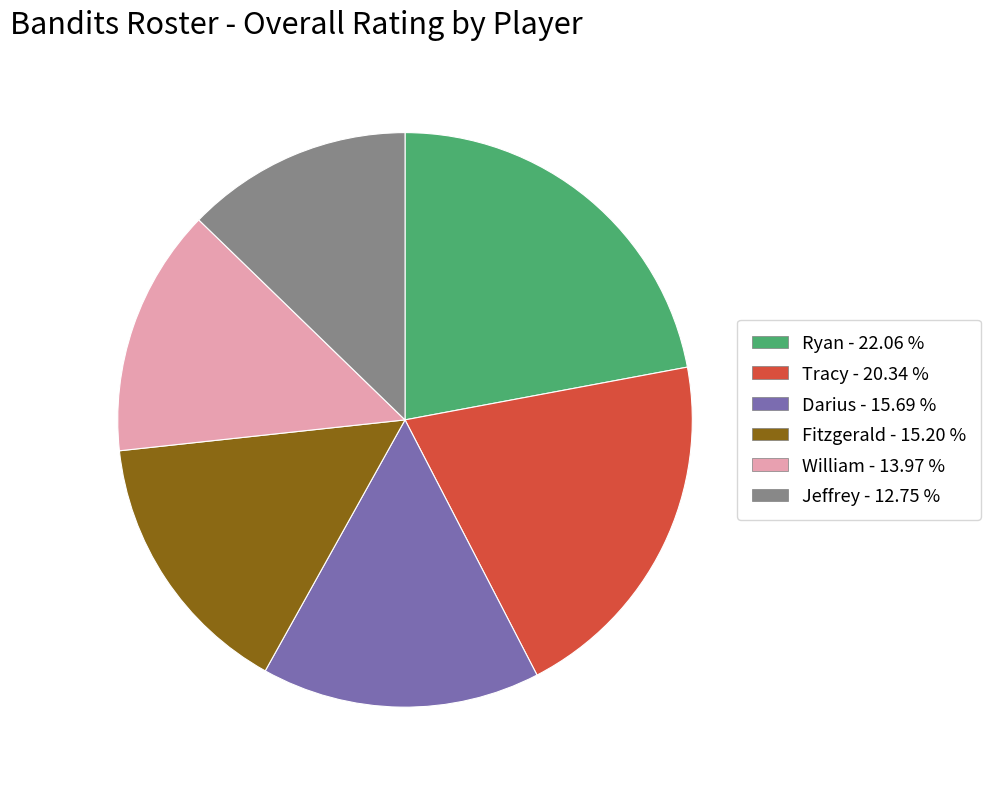

True or false: Jeffrey accounts for 22% of the total.

False